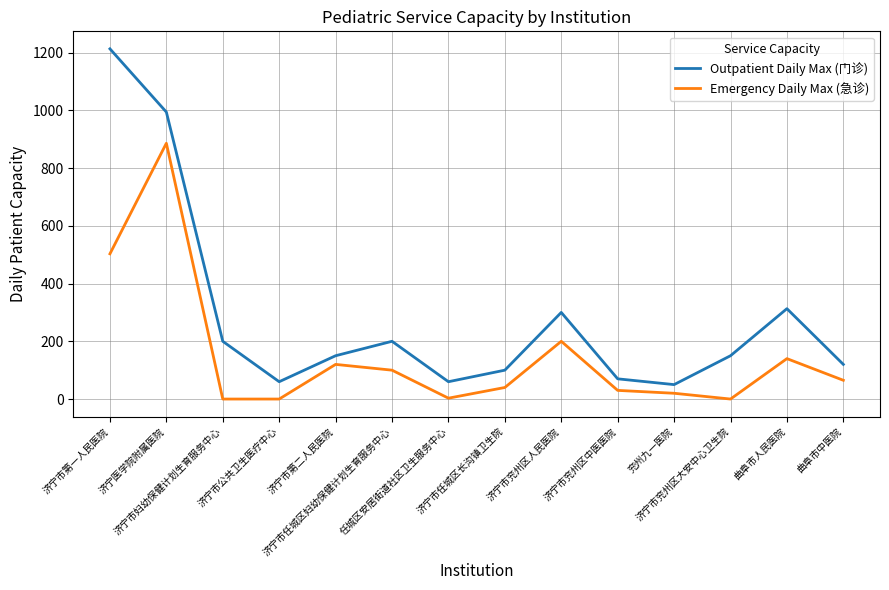

In Outpatient Daily Max (门诊), how many points are lower than both neighbors (excluding endpoints)?

3